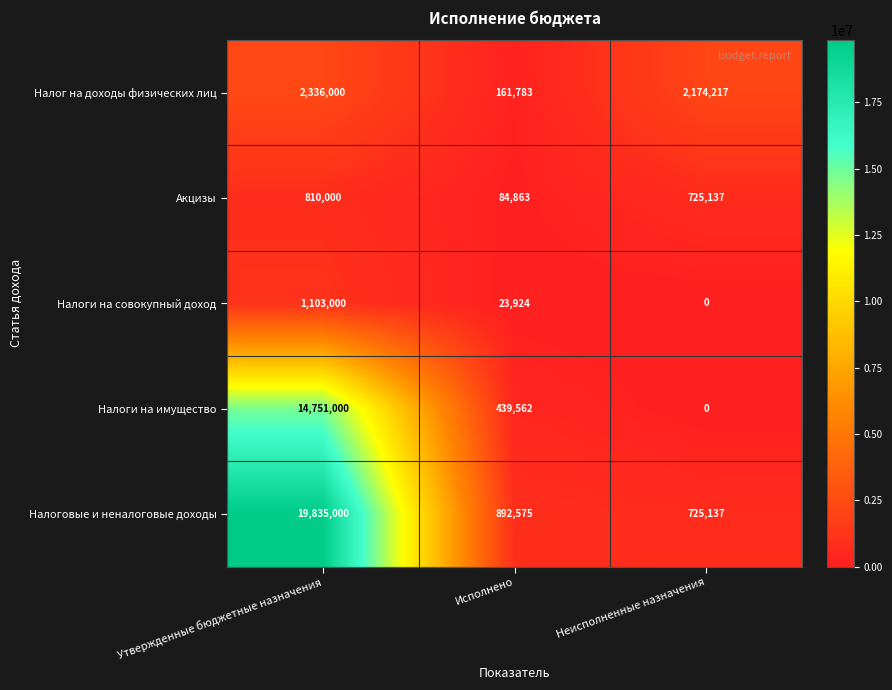

Between Утвержденные бюджетные назначения and Неисполненные назначения, which series saw the biggest shift?

Налоговые и неналоговые доходы